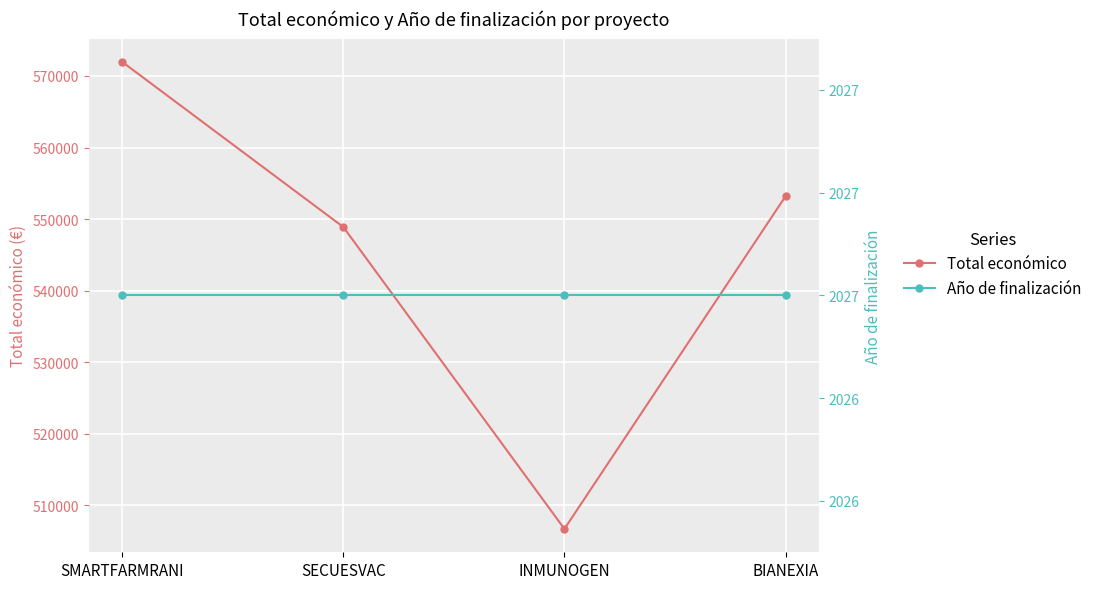

Reading left to right, extract all data points from this chart.

Total económico: SMARTFARMRANI=571965	SECUESVAC=548889	INMUNOGEN=506703	BIANEXIA=553196
Año de finalización: SMARTFARMRANI=2027	SECUESVAC=2027	INMUNOGEN=2027	BIANEXIA=2027